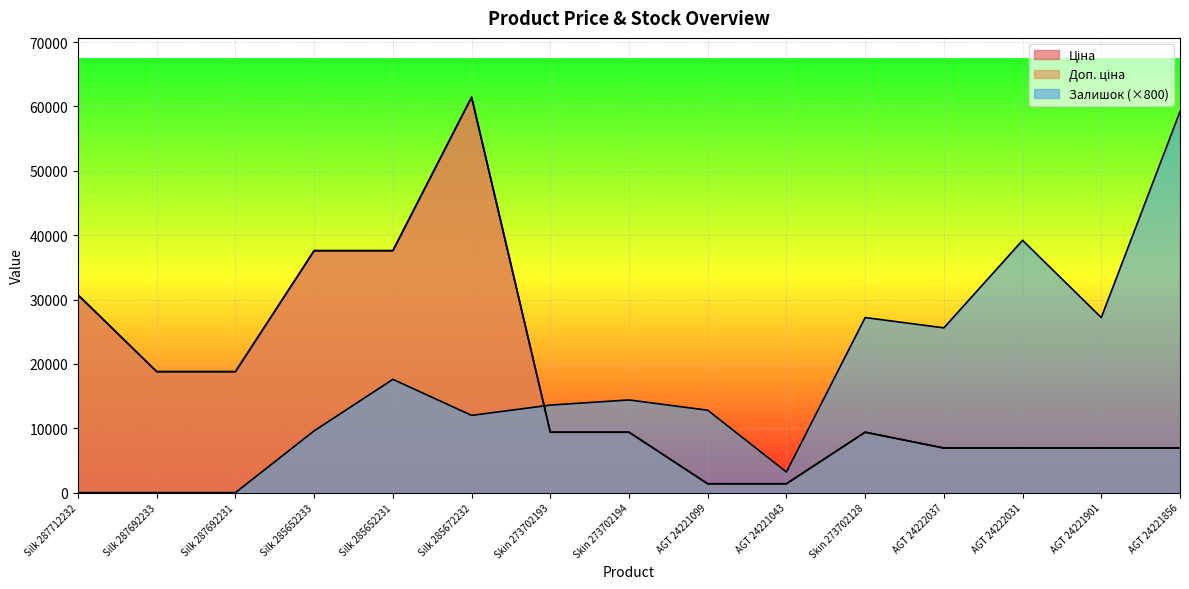

How many data points in Залишок are above 13600?

7